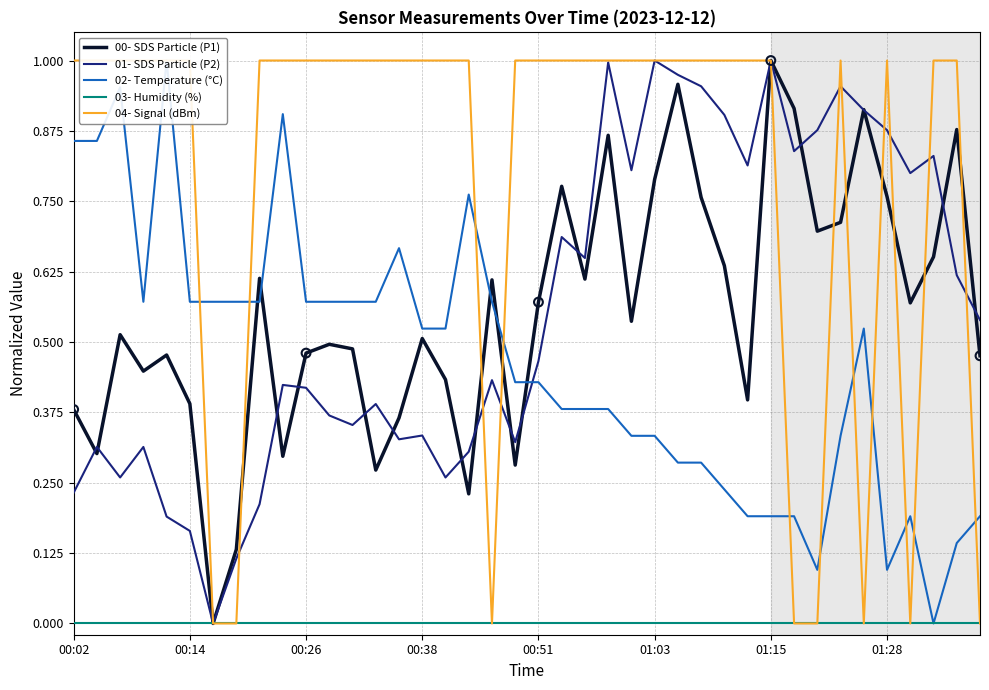

Which series contains the lowest Y value?

00- SDS Particle (P1)